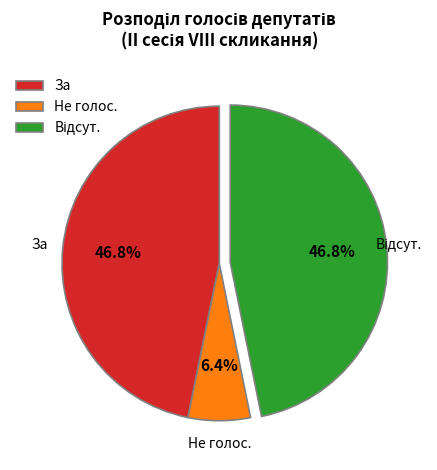

Does any single category account for the majority?

No